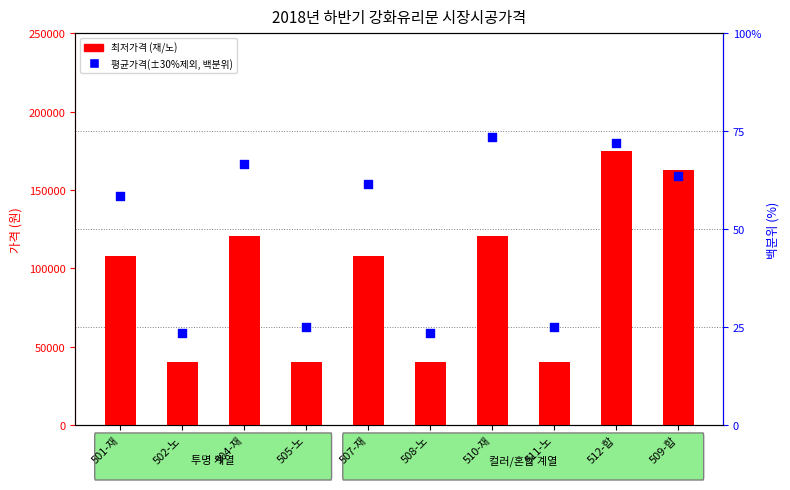

Which series contains the highest Y value?

최저가격(재/노)